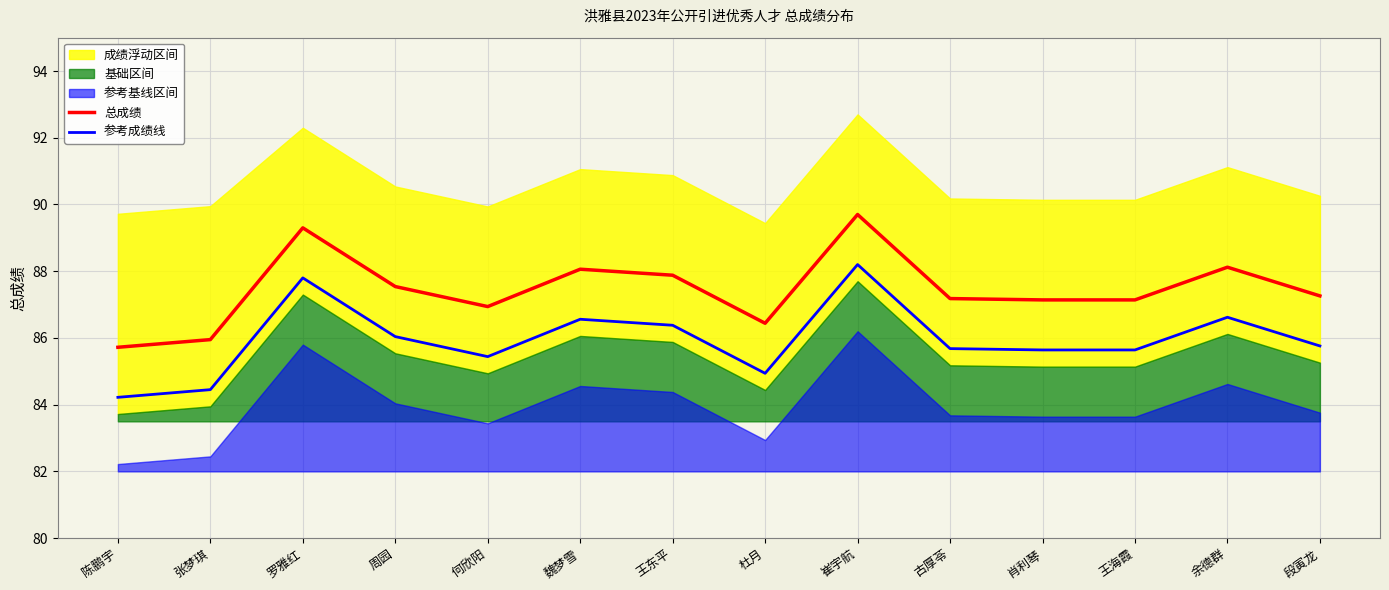

True or false: 参考成绩线 and 总成绩 intersect in this chart.

False